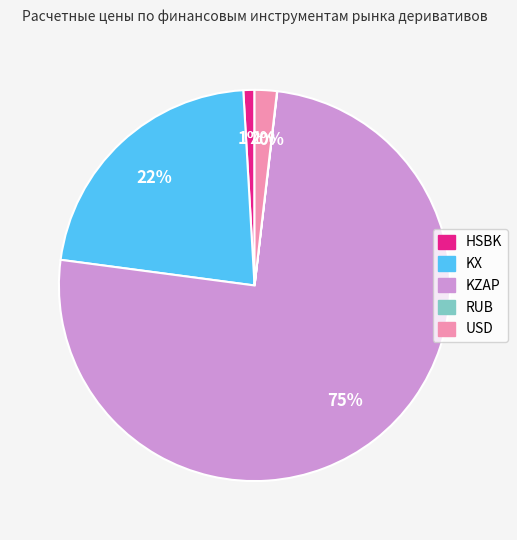

Which has a higher value, USD or KX?

KX